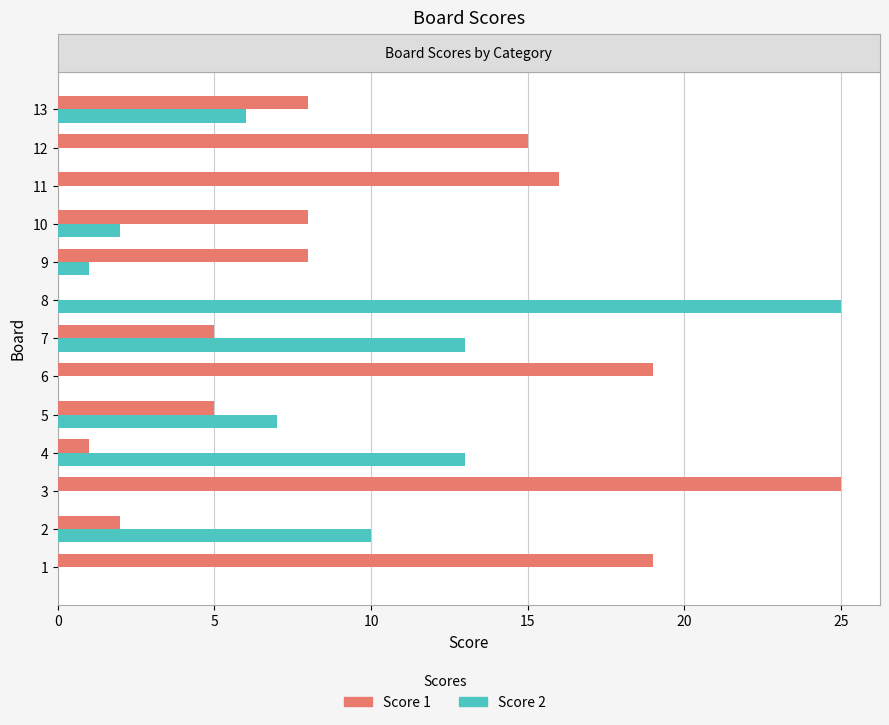

Is the value of Score 2 at 10 greater than the value of Score 1 at 8?

Yes